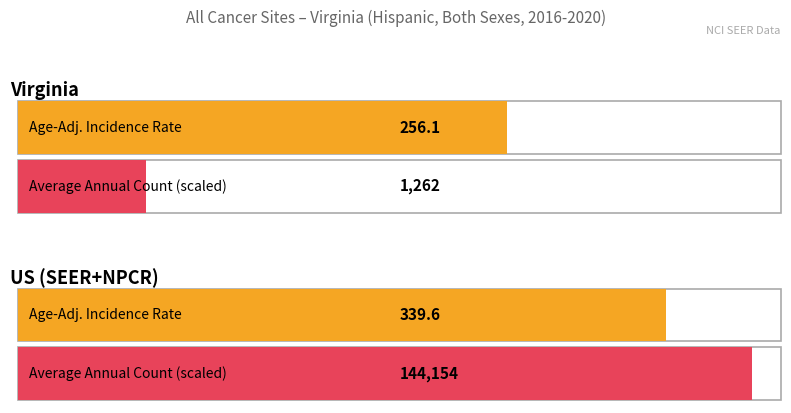

At how many categories does at least one series exceed 119825?

1